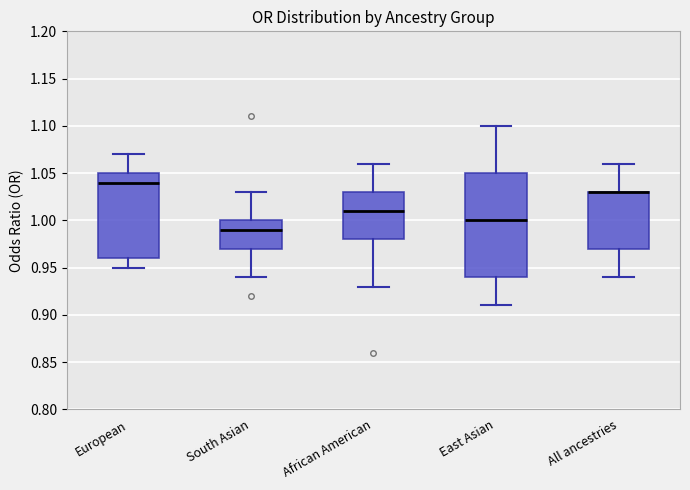

Where does the median line of the box for European sit on the y-axis? The values are not printed on the chart, so give them approximately, as read against the axis.

1.04